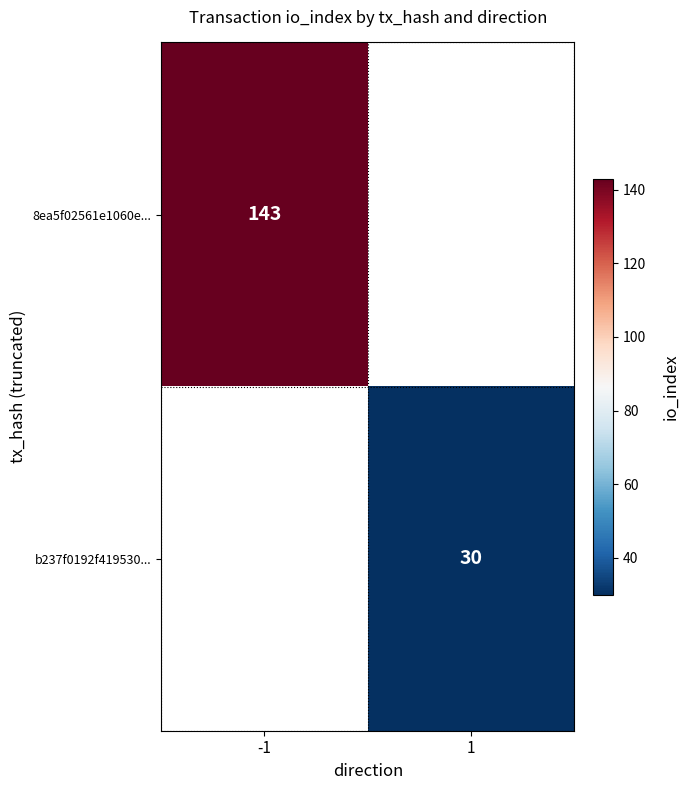

The value of b237f0192f419530... at 1 is 7.1. True or false?

False